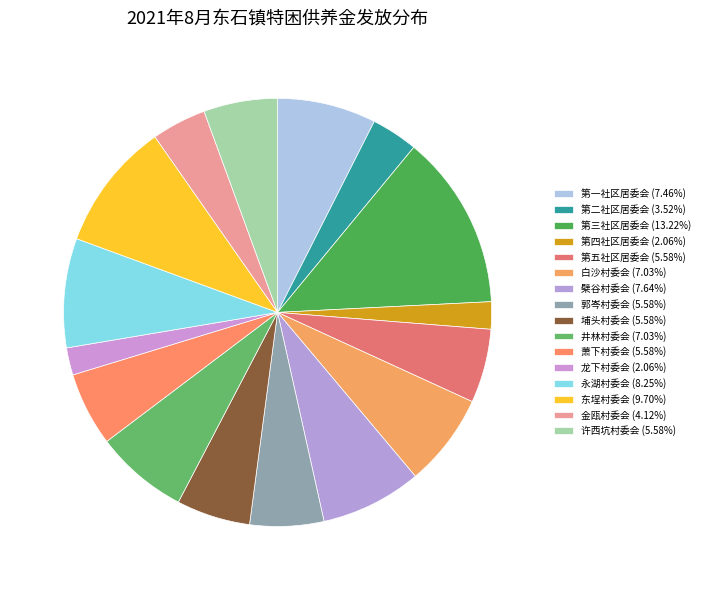

To the nearest percent, what is the difference between the largest and smallest slice percentages?

11%